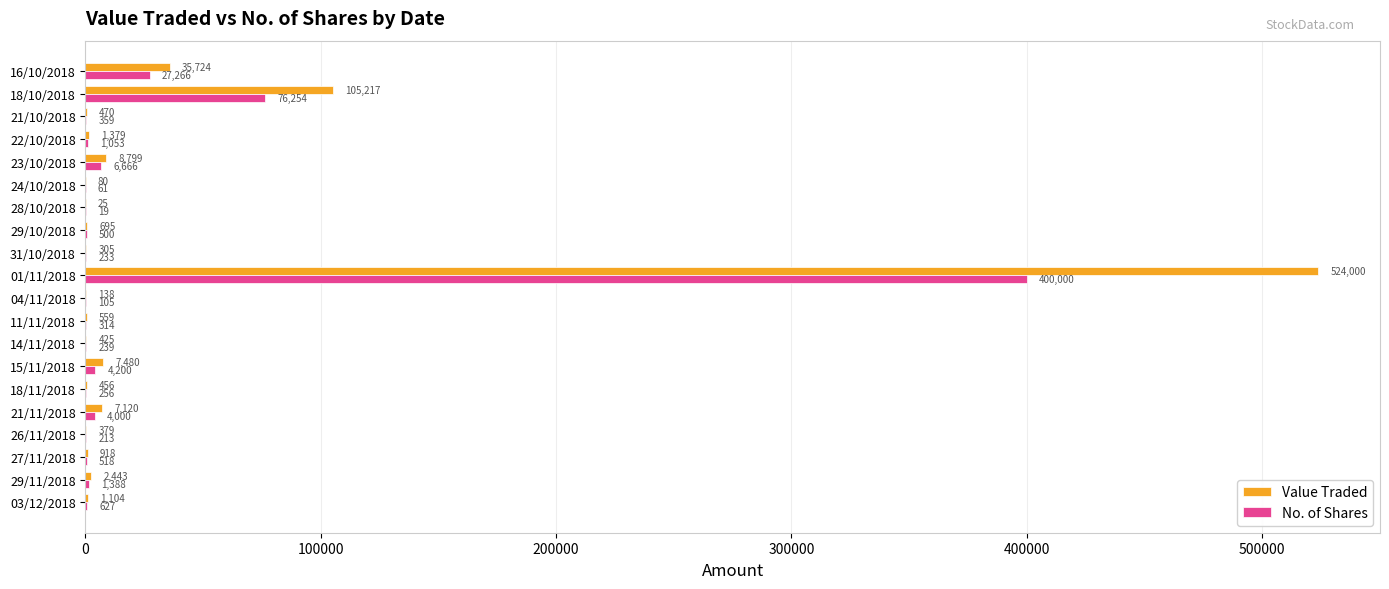

Where is Value Traded nearest to the value 262012?

18/10/2018